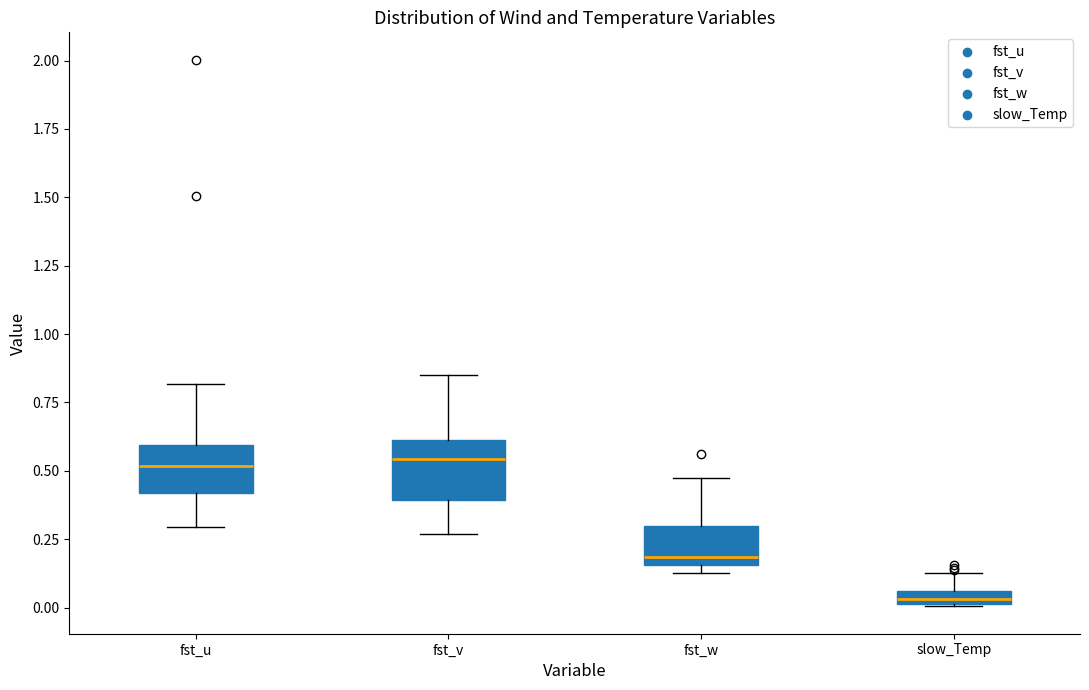

Where does the upper whisker of the box for slow_Temp end on the y-axis? The values are not printed on the chart, so give them approximately, as read against the axis.

0.15